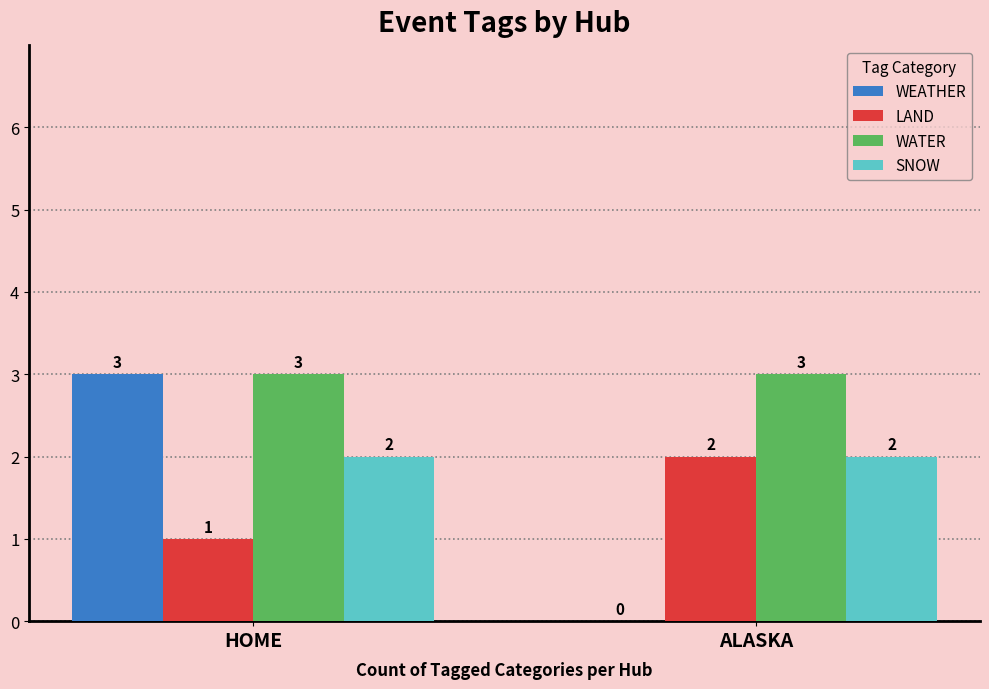

At which category is the sum across all series the highest?

HOME